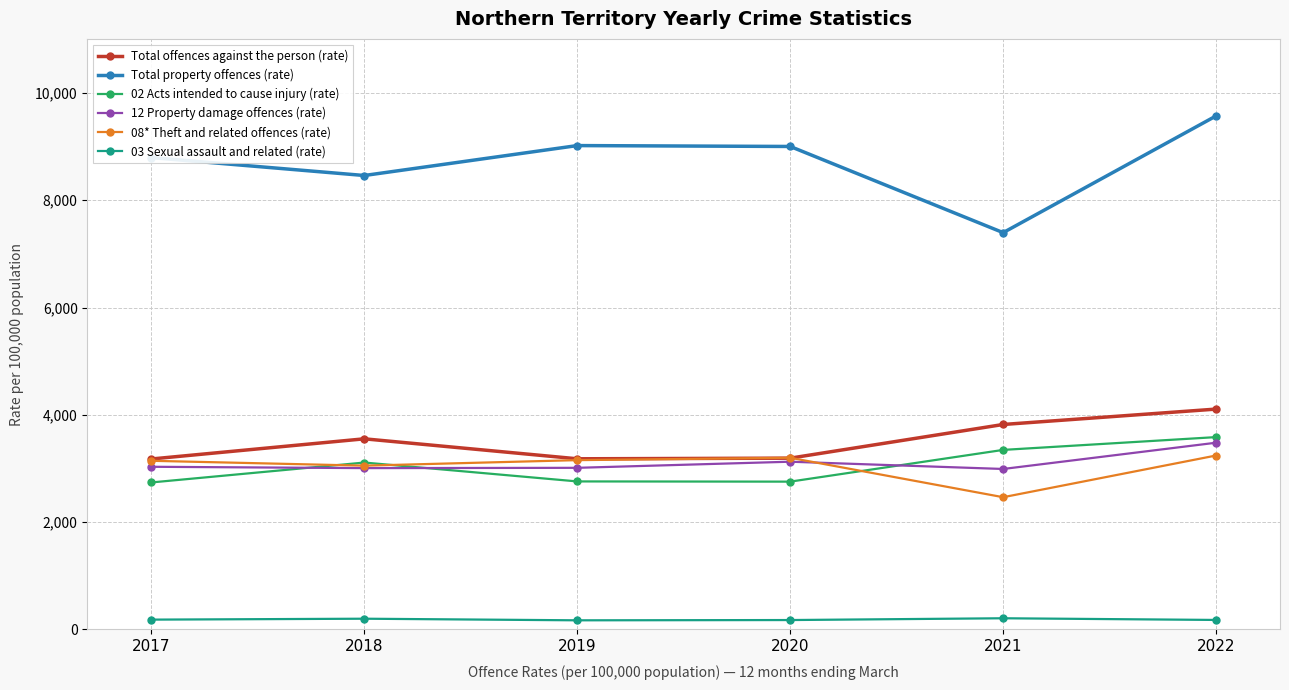

The value of Total property offences (rate) at 2019 is 9018.2. True or false?

True